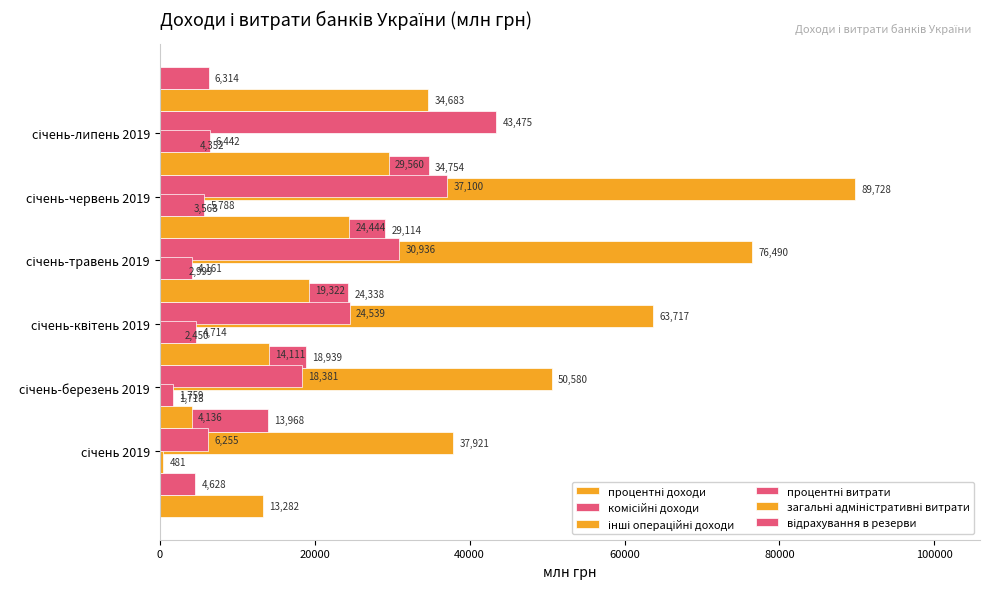

What is the sum of the процентні доходи values at 20000 and 40000?

88501